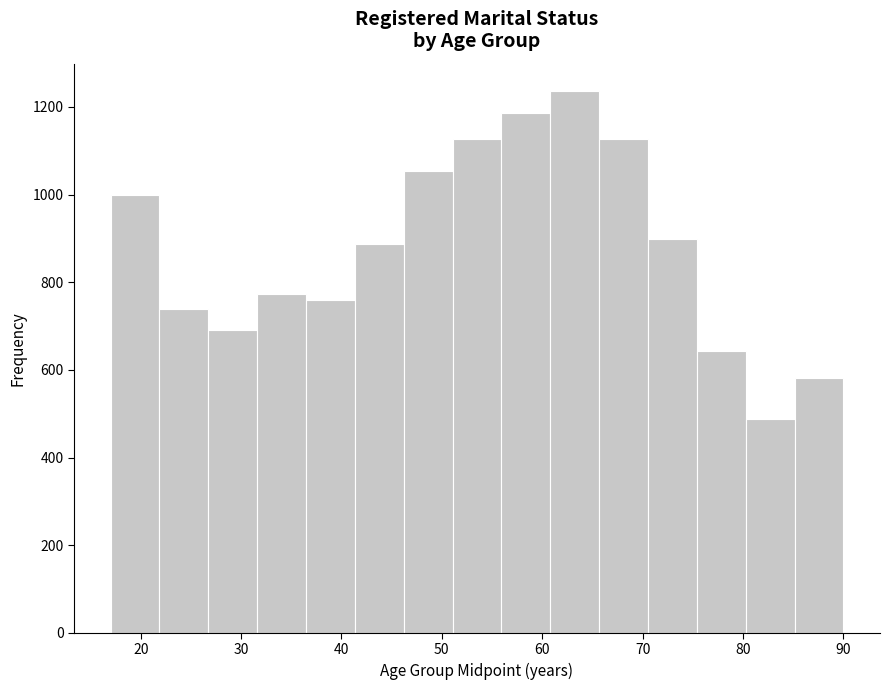

Reading left to right, list every bar in this chart as the range it spans on the x-axis followed by its height. Neither the bar edges nor the heights are printed on the chart, so give them approximately, as read against the axes.

17 to 22: 1000
22 to 27: 740
27 to 32: 700
32 to 36: 780
36 to 41: 760
41 to 46: 880
46 to 51: 1060
51 to 56: 1120
56 to 61: 1180
61 to 66: 1240
66 to 71: 1120
71 to 75: 900
75 to 80: 640
80 to 85: 480
85 to 90: 580